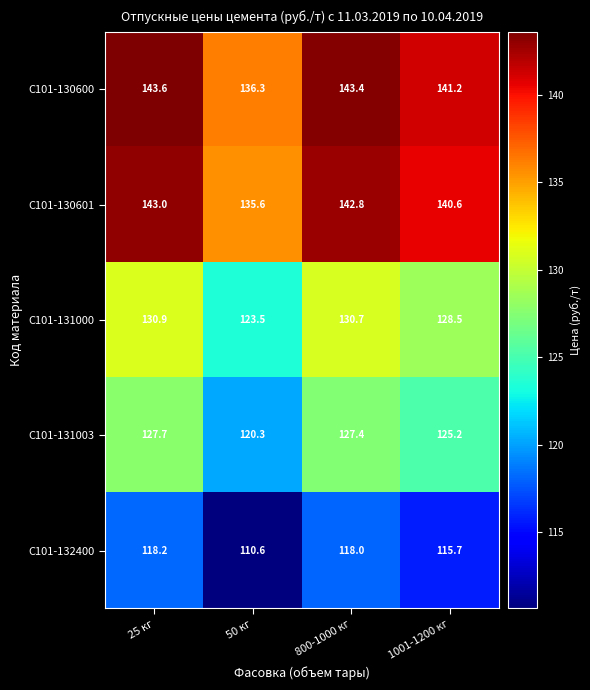

Which series has the largest total across all categories?

С101-130600